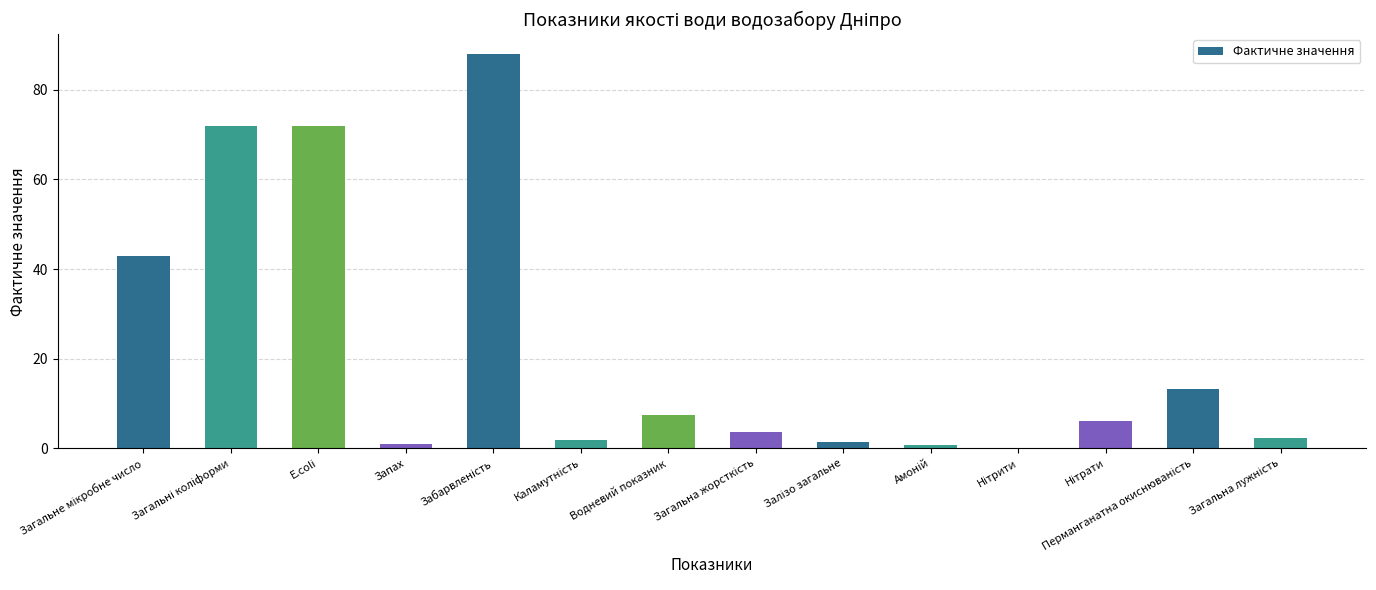

What is the maximum value shown in the chart?

88.0